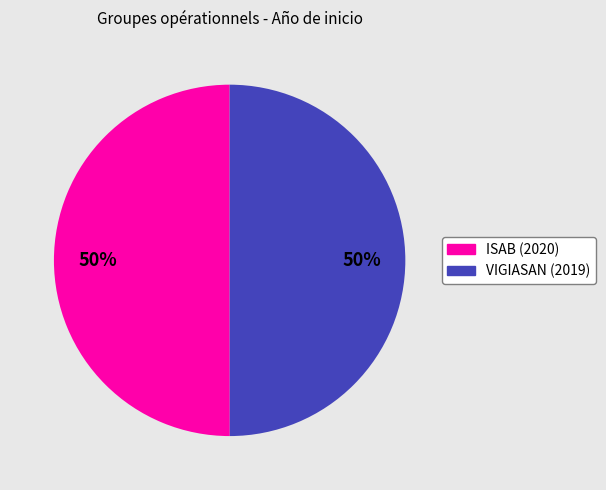

Do ISAB (2020) and VIGIASAN (2019) together represent more than half of the pie?

Yes